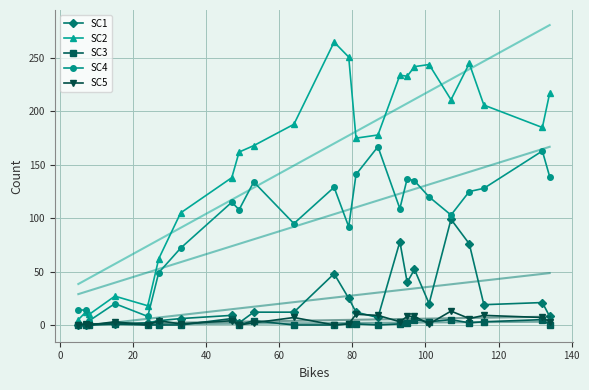

Which series has the widest spread of values?

SC2